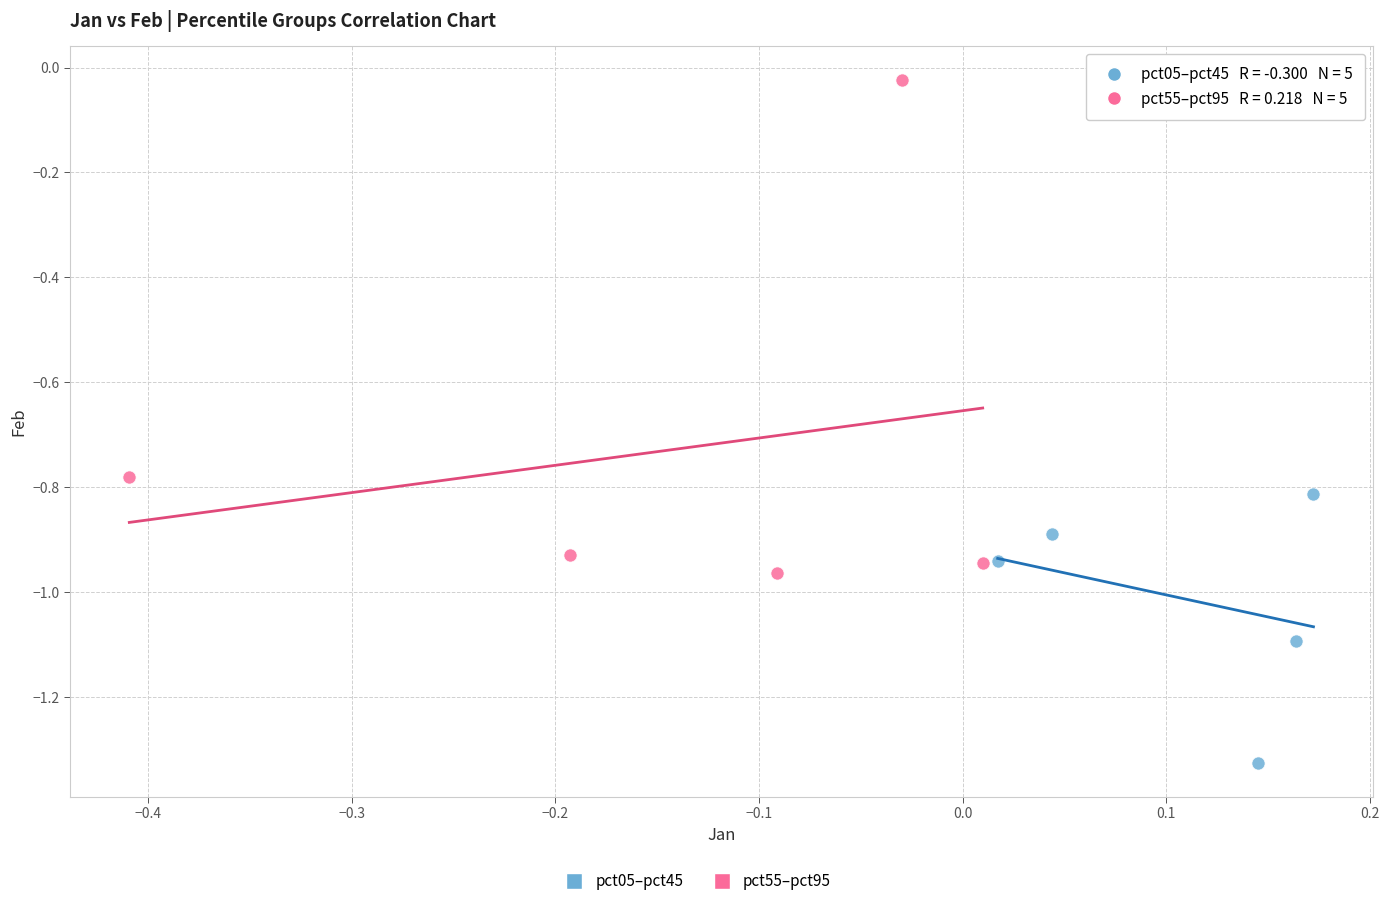

Which series has the widest spread of Y values?

pct55–pct95